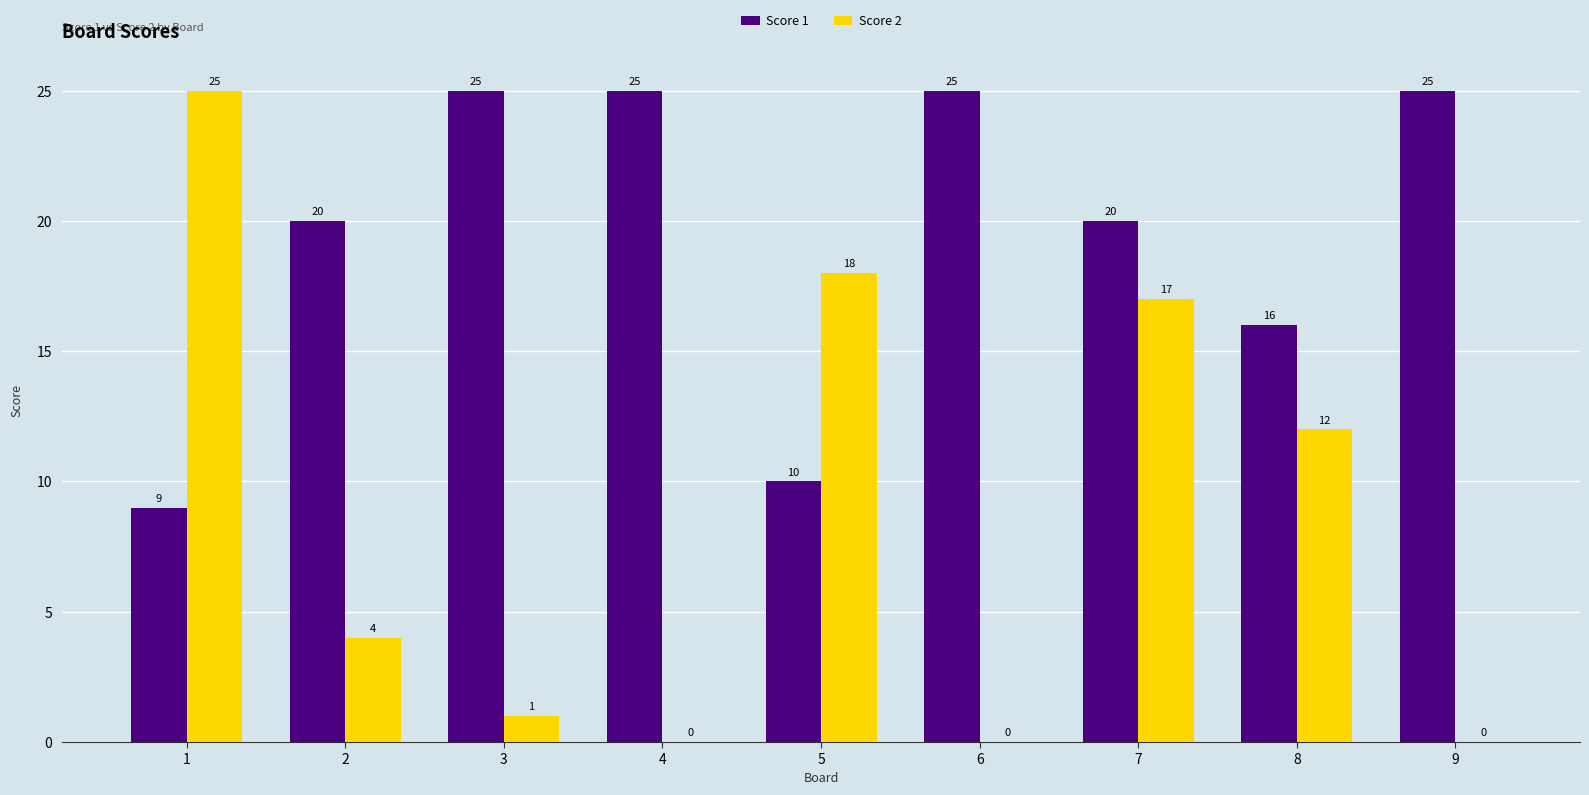

Where is Score 1 nearest to the value 17?

8